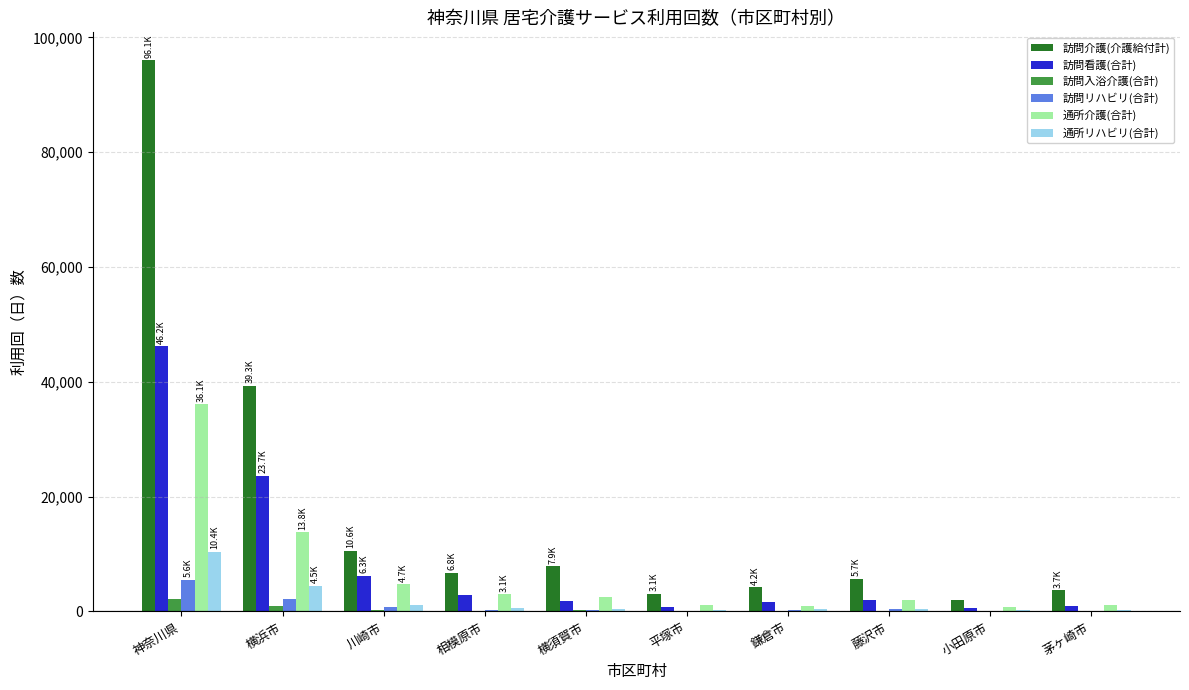

The 訪問リハビリ(合計) series shows 2096 at 横浜市. True or false?

True